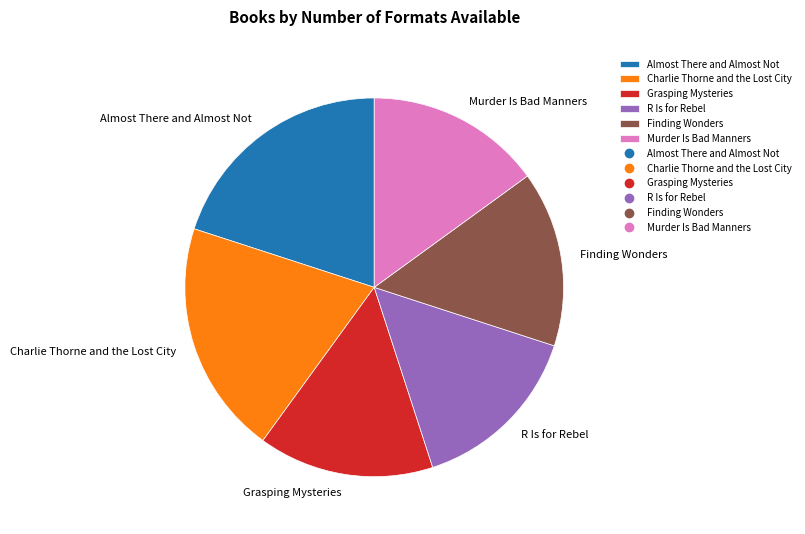

The R Is for Rebel slice represents 15% of the pie. True or false?

True